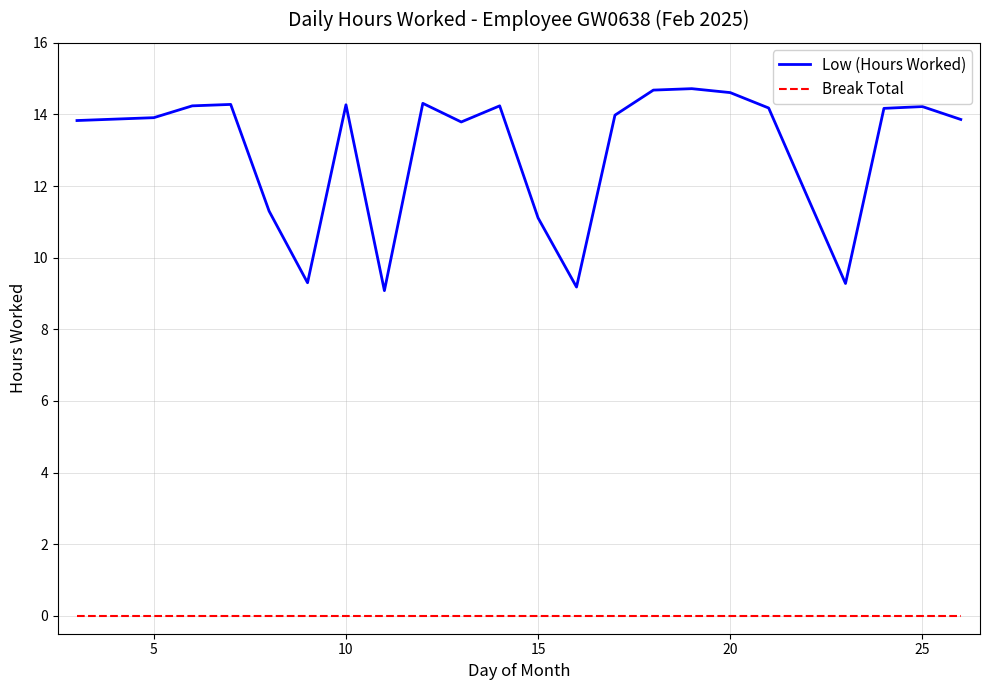

Which series has the largest range (max minus min)?

Low (Hours Worked)